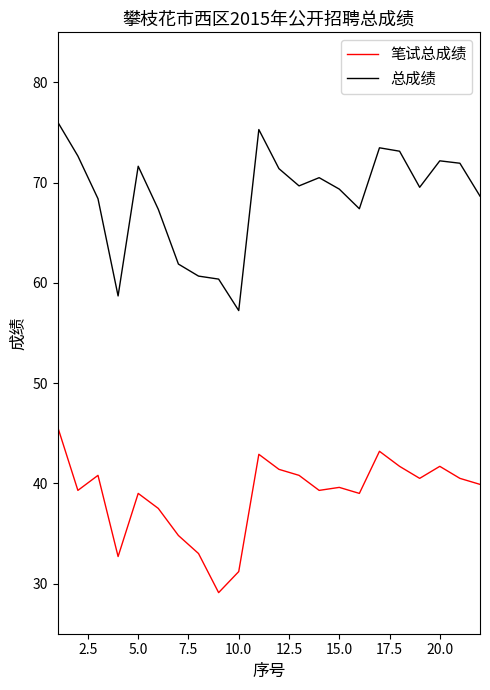

What are all the series names shown in the legend?

笔试总成绩, 总成绩